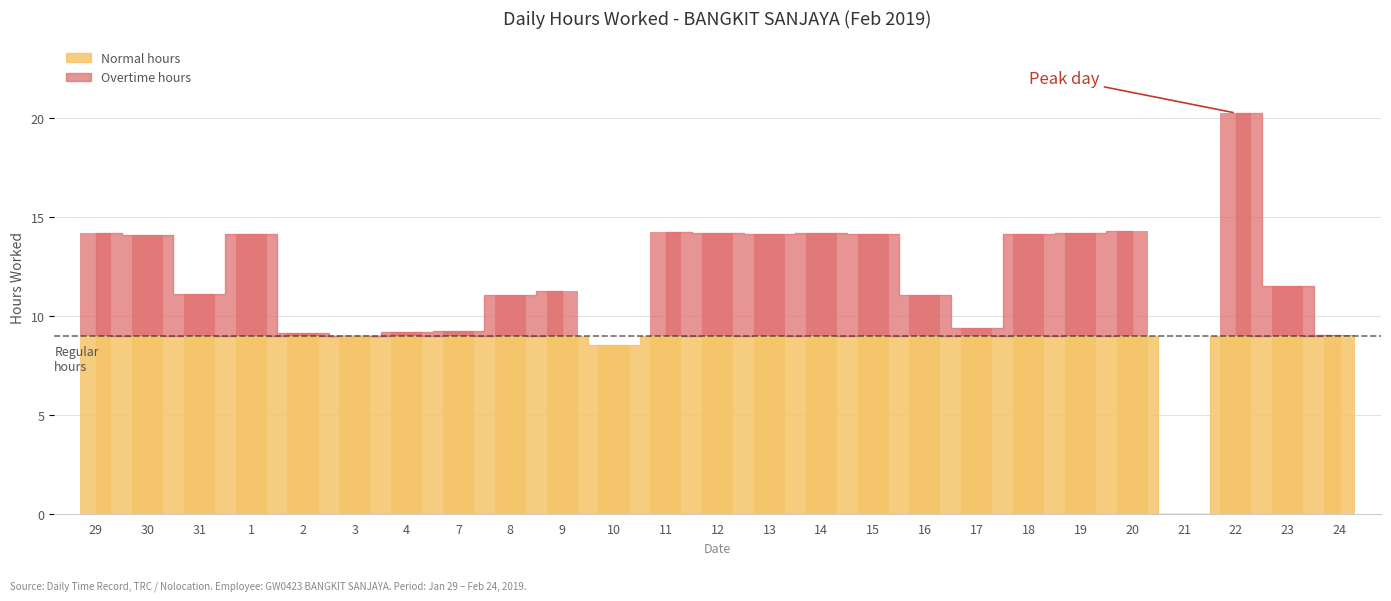

How many values are above zero?

24